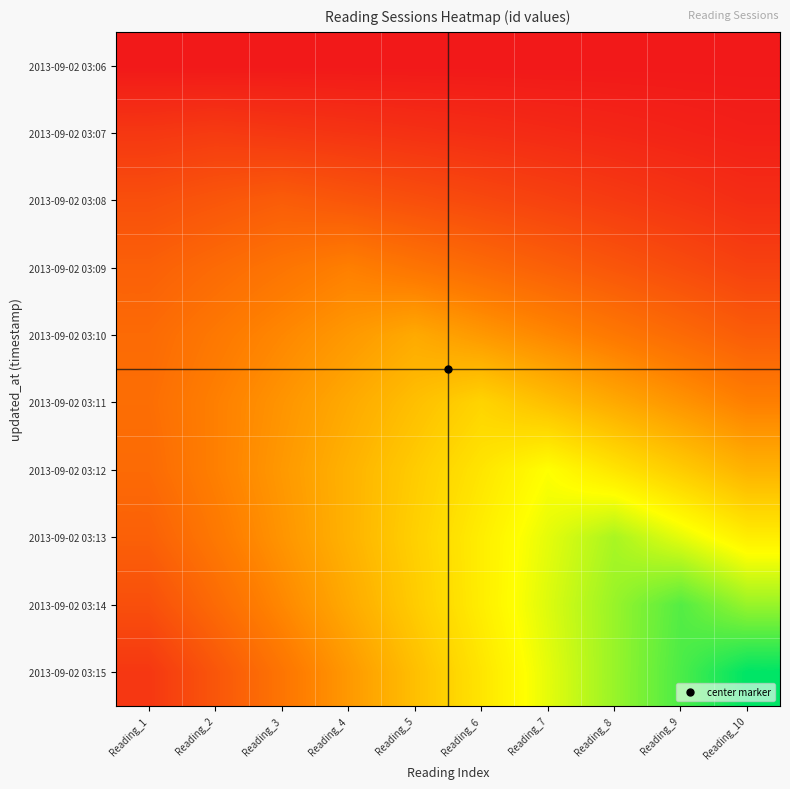

At which category is the sum across all series the highest?

Reading_8